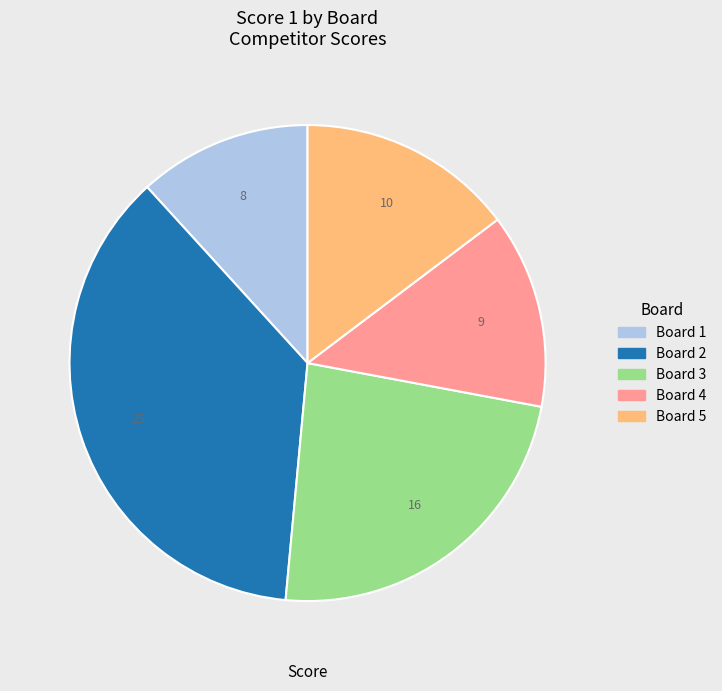

Combined, do Board 1 and Board 5 account for over 50%?

No